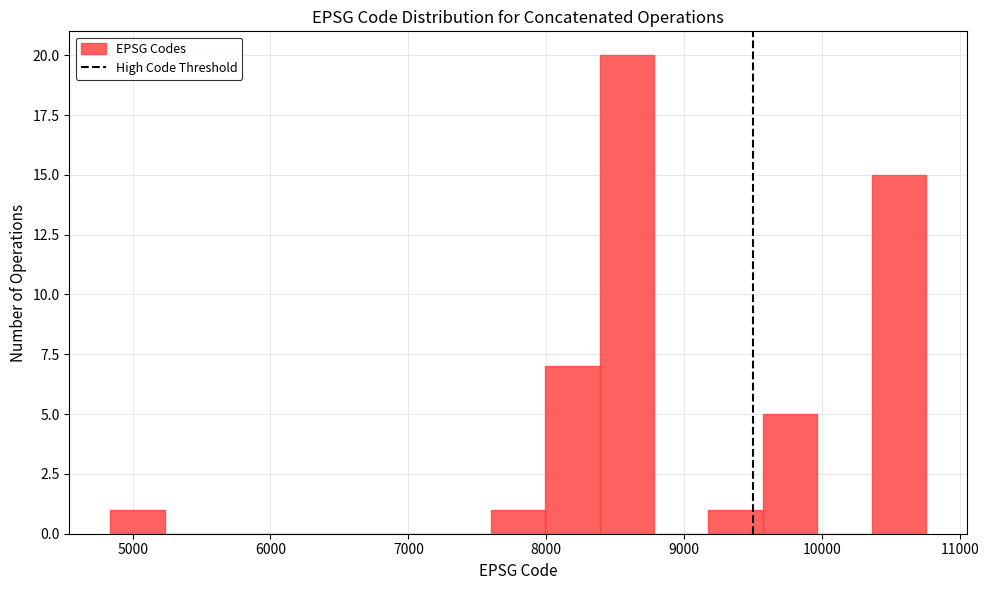

Around what value on the x-axis is the tallest bar? Give the approximate position of its centre, as read against the axis.

8600